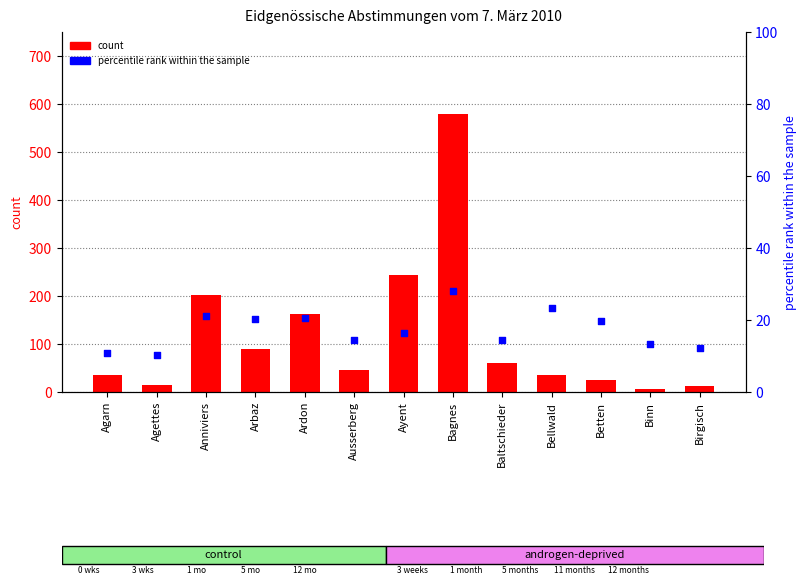

What are all the series names shown in the legend?

count, percentile rank within the sample